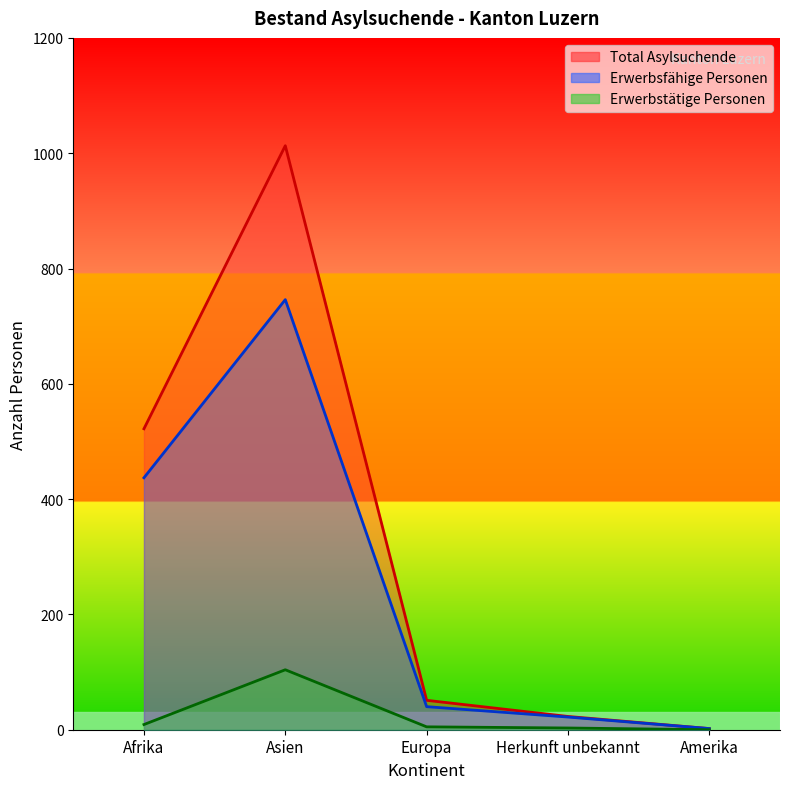

What is the label of the 3rd point from the right?

Europa